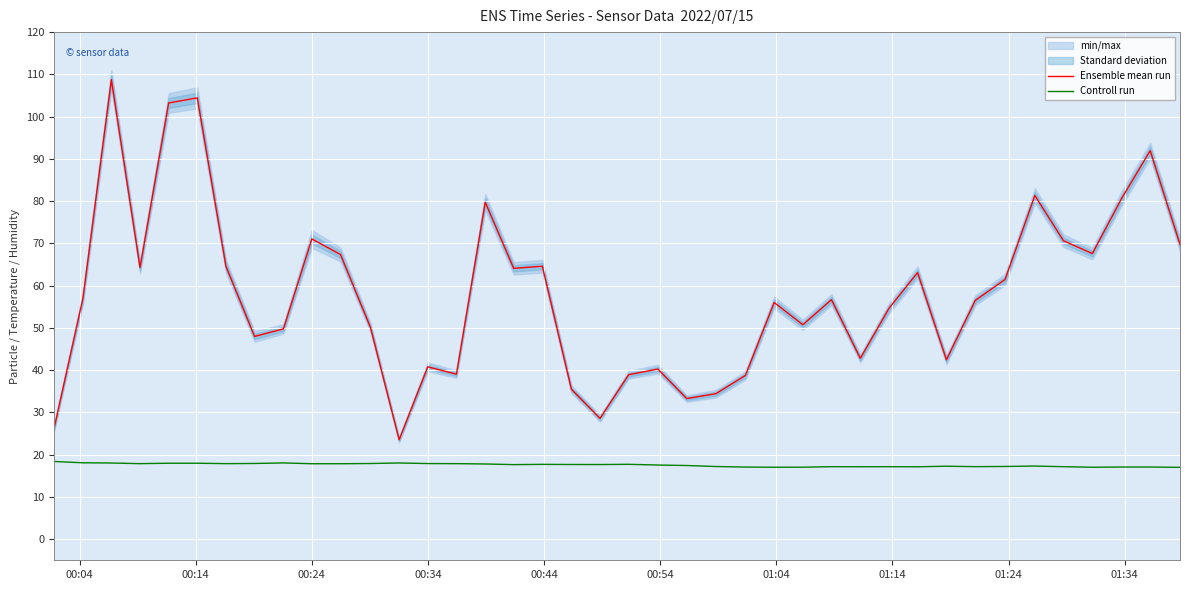

True or false: Controll run and Ensemble mean run cross at least once.

False